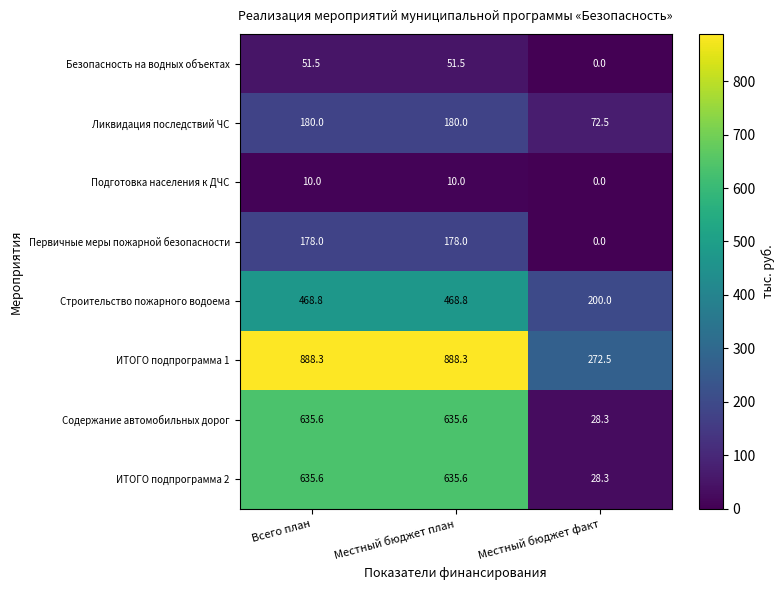

Is the value of Безопасность на водных объектах at Местный бюджет факт greater than the value of Строительство пожарного водоема at Всего план?

No